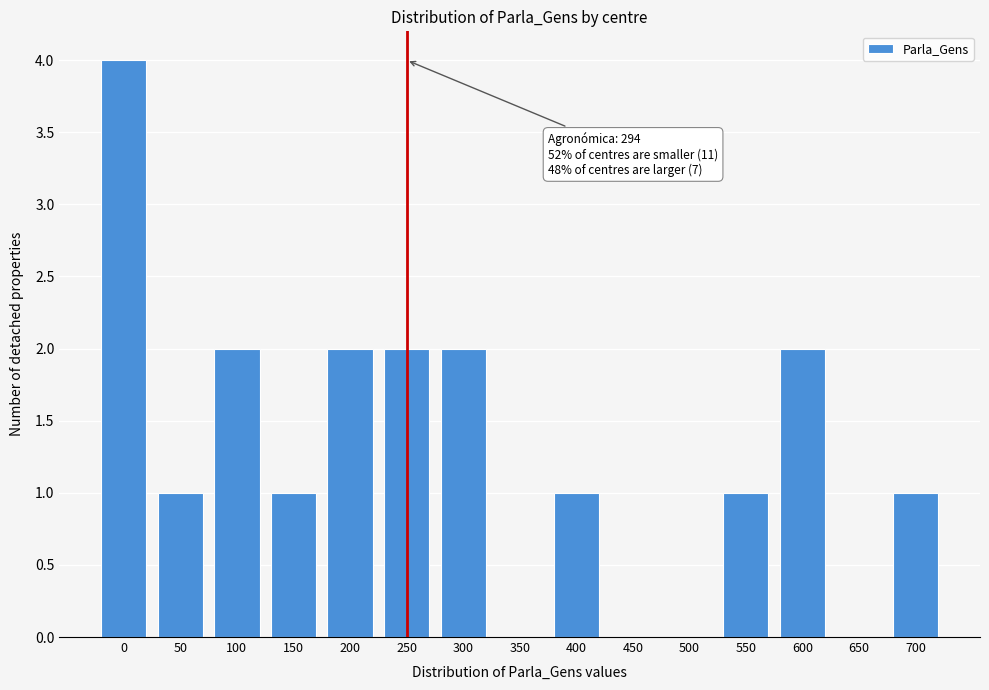

Reading left to right, transcribe all the data shown in this chart.

0=4	50=1	100=2	150=1	200=2	250=2	300=2	350=0	400=1	450=0	500=0	550=1	600=2	650=0	700=1